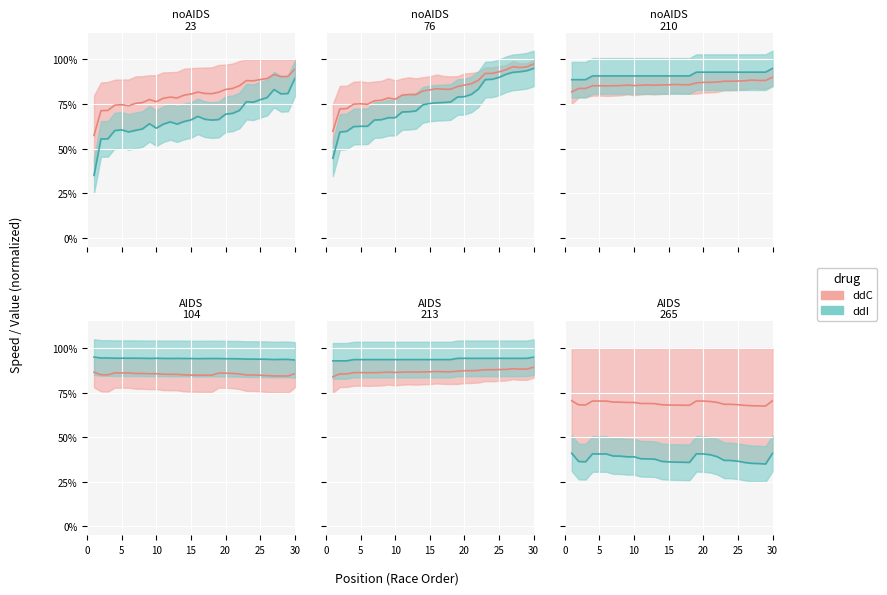

At which category does Best Speed reach its first local valley?

6